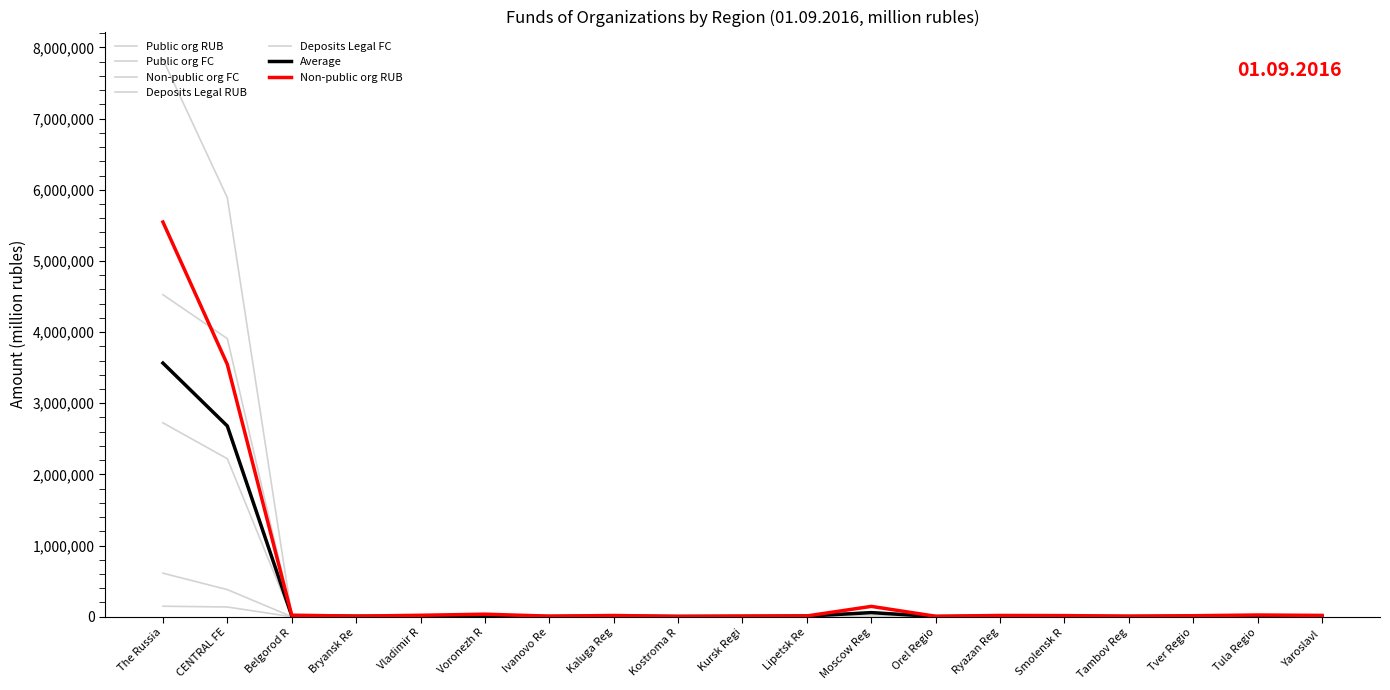

What is the label of the 2nd point from the right?

Tula Regio